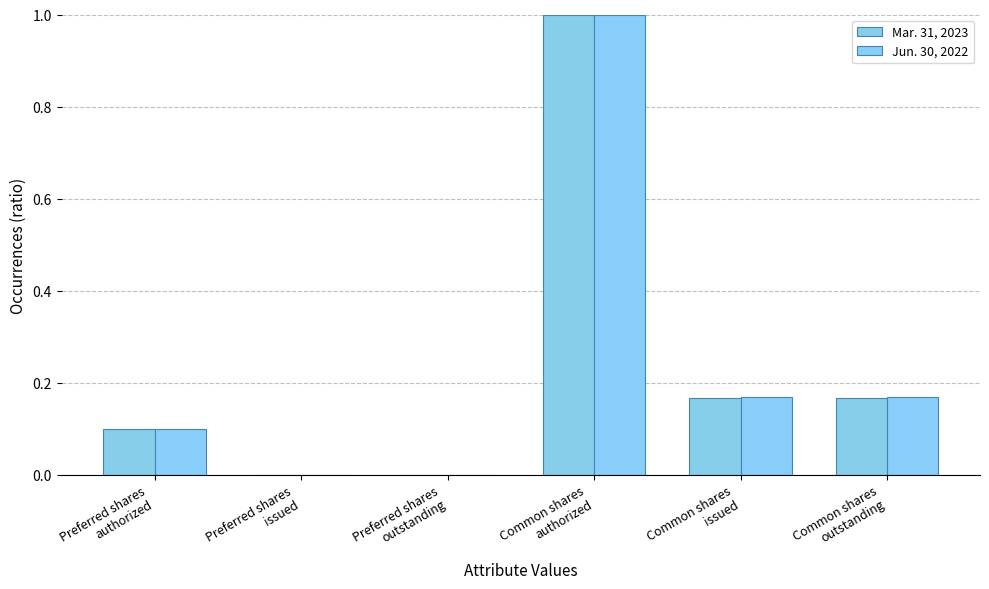

How many groups of bars are there?

6